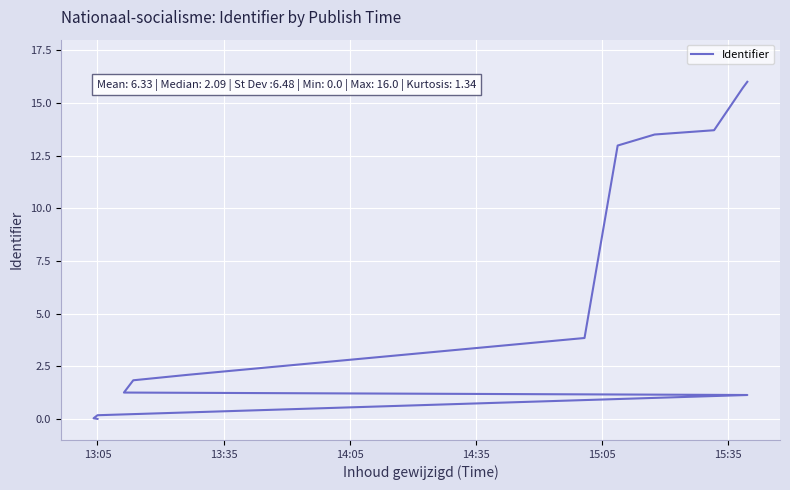

Is this an area chart (filled region under the line)?

No